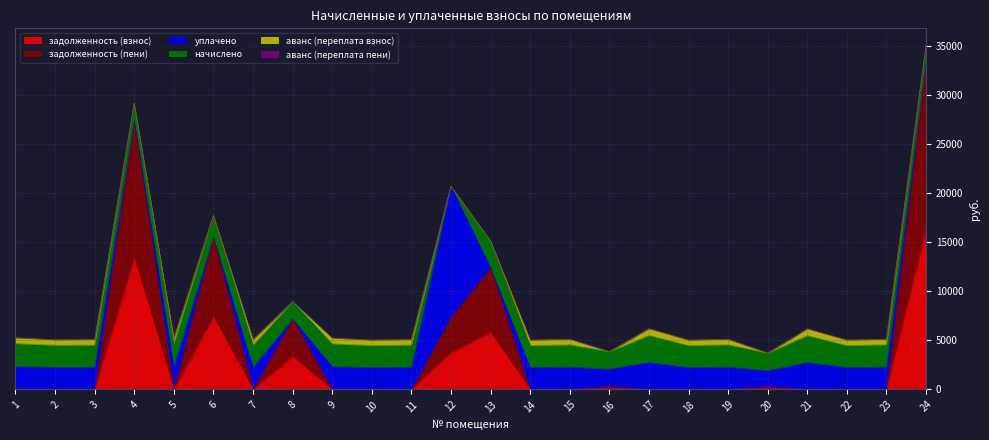

Between 20 and 10, which is larger?

20